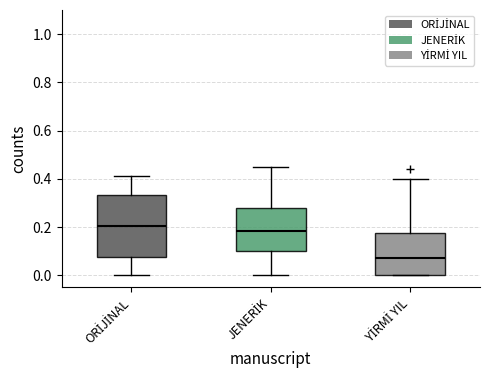

Which box has the highest median line?

ORİJİNAL